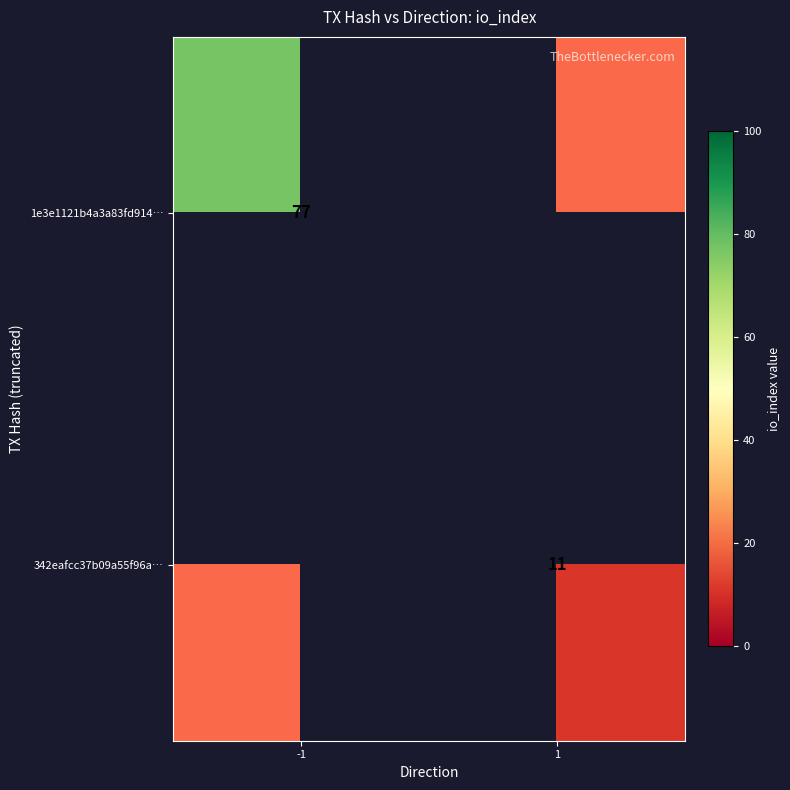

Between 1 and -1, which is larger?

-1